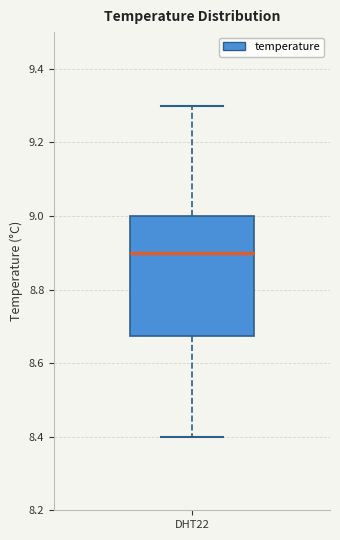

Read this box plot against the y-axis: the position of the median line, the range covered by the box, and the ends of both whiskers. The values are not printed on the chart, so give them approximately, as read against the axis.

median 8.90, box 8.68 to 9.00, whiskers 8.40 to 9.30